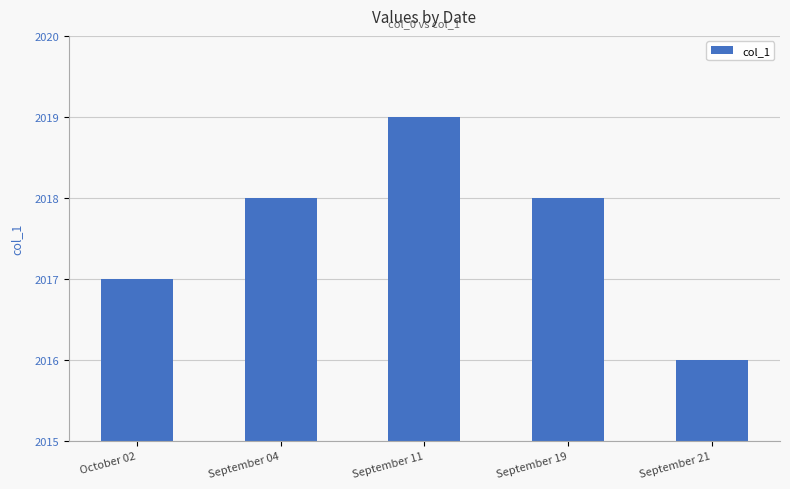

What is the value of the 3rd bar from the left?

2019